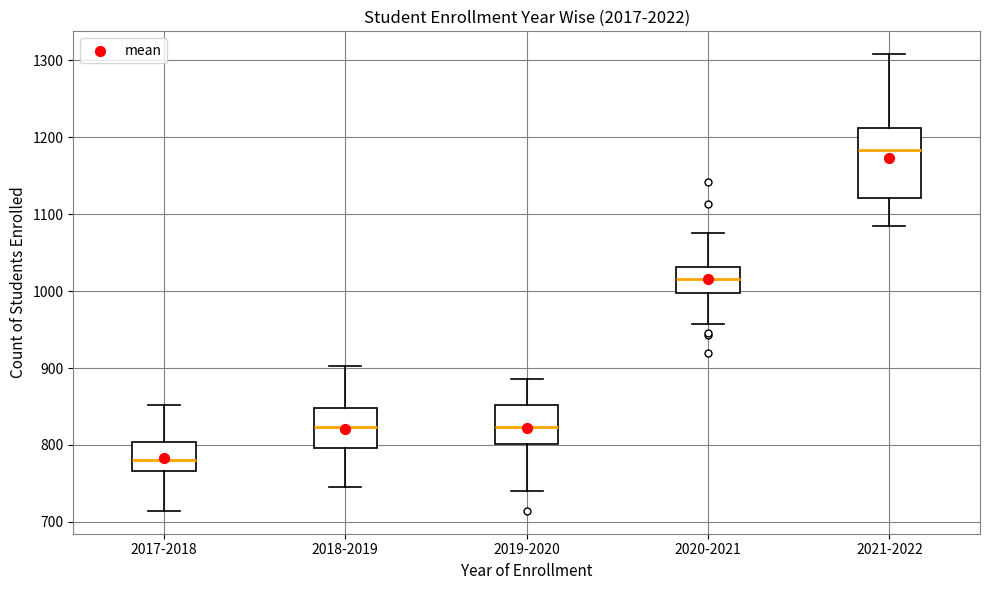

Reading left to right, transcribe this box plot: for each box, give where its median line is, the range the box spans, and where its two whiskers end, as read against the y-axis. The values are not printed on the chart, so give them approximately, as read against the axis.

2017-2018: median 780, box 770 to 800, whiskers 710 to 850
2018-2019: median 820, box 800 to 850, whiskers 750 to 900
2019-2020: median 820, box 800 to 850, whiskers 740 to 890
2020-2021: median 1020, box 1000 to 1030, whiskers 960 to 1080
2021-2022: median 1180, box 1120 to 1210, whiskers 1080 to 1310